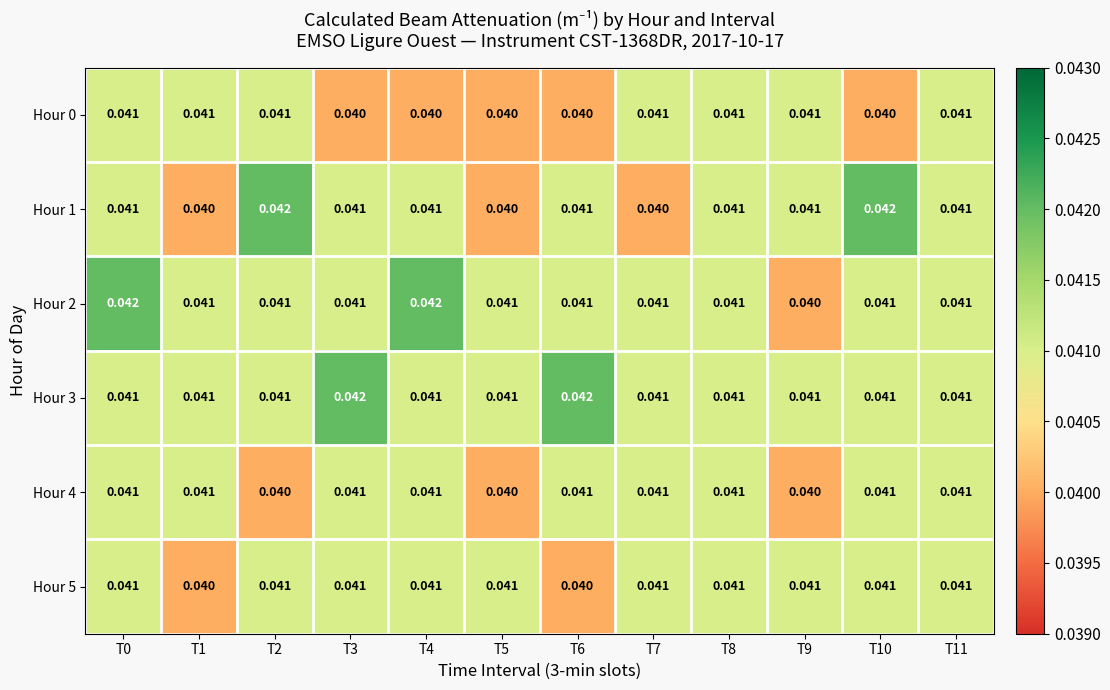

Count the number of data series in this chart.

6